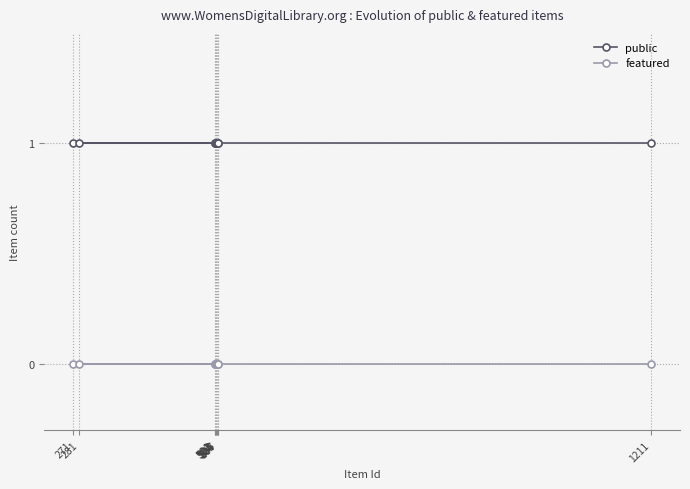

True or false: featured and public cross at least once.

False